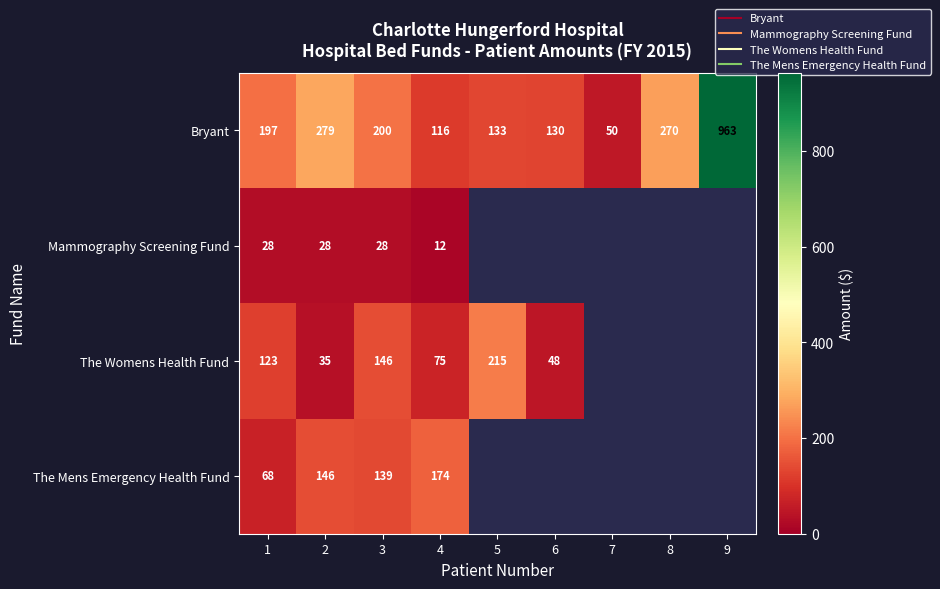

Which category has the highest value in the Mammography Screening Fund series?

1